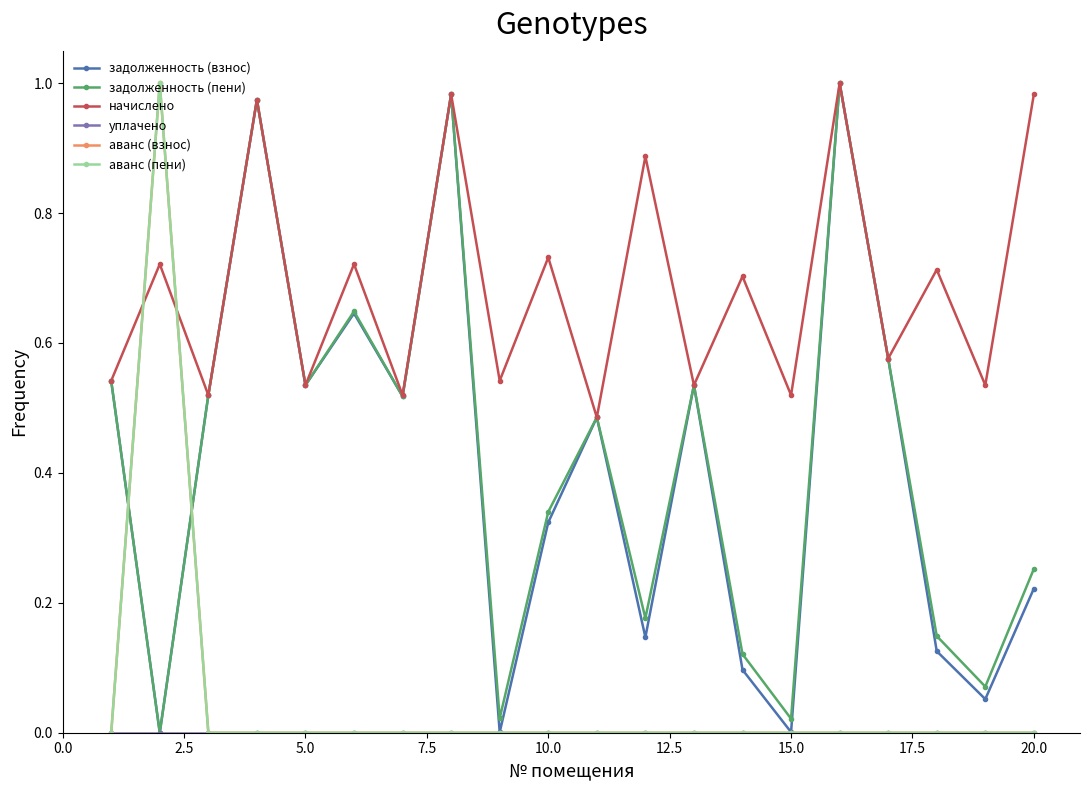

True or false: уплачено and задолженность (взнос) intersect in this chart.

False